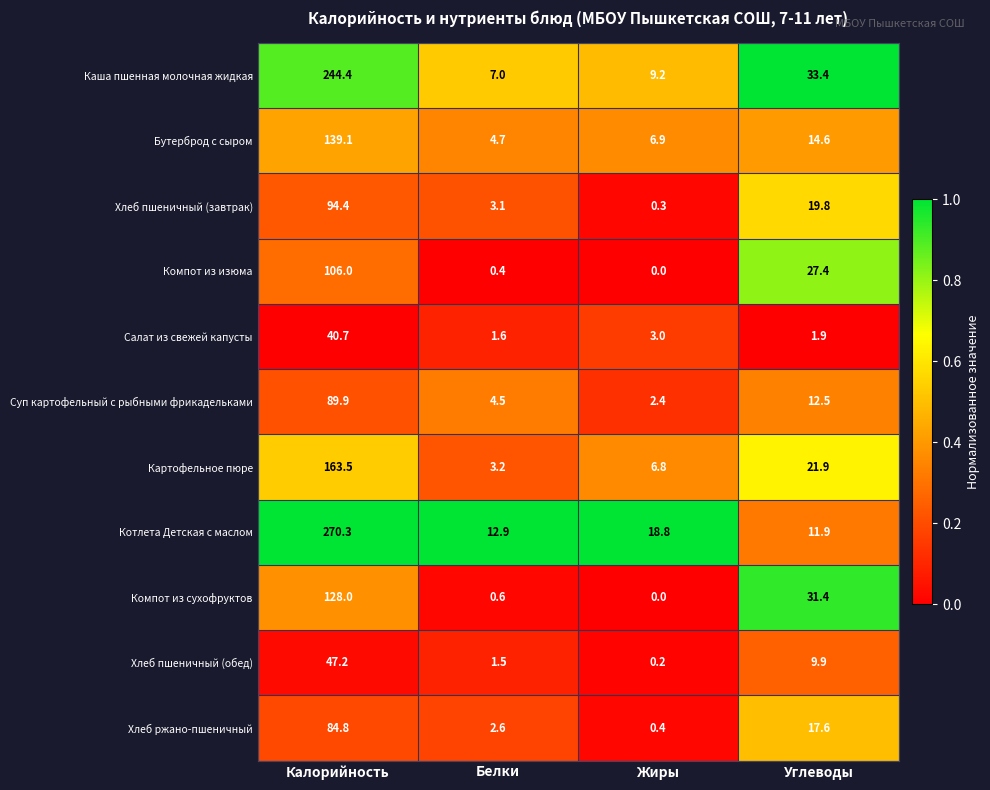

Which series has the largest total across all categories?

Котлета Детская с маслом